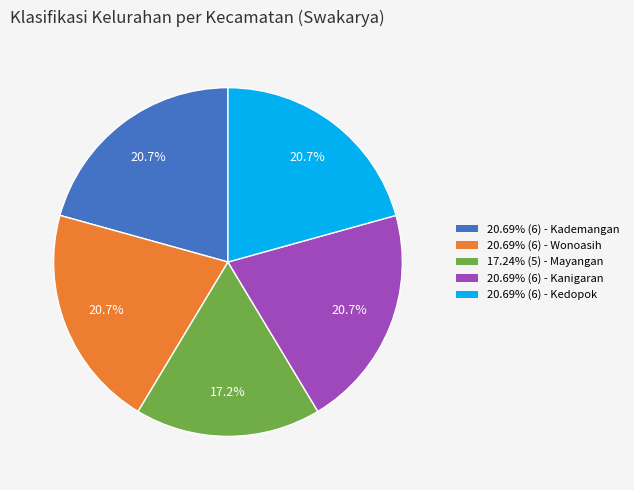

What percentage do 20.69% (6) - Wonoasih and 17.24% (5) - Mayangan together represent?

37.9%